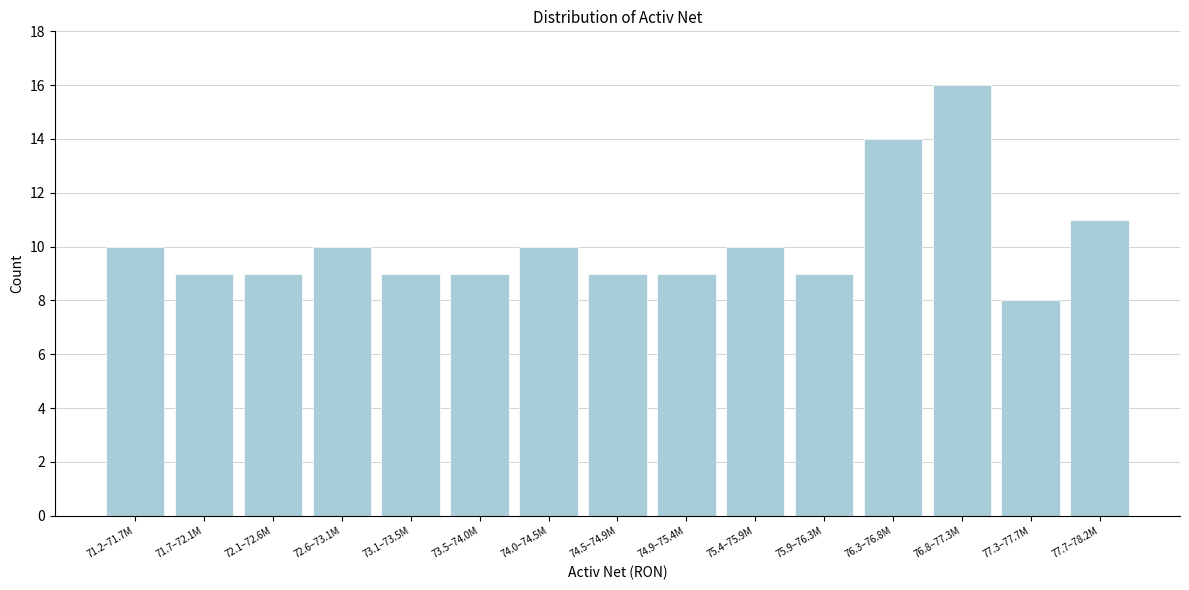

Reading left to right, what are all the values shown in this chart?

71.2–71.7M=10	71.7–72.1M=9	72.1–72.6M=9	72.6–73.1M=10	73.1–73.5M=9	73.5–74.0M=9	74.0–74.5M=10	74.5–74.9M=9	74.9–75.4M=9	75.4–75.9M=10	75.9–76.3M=9	76.3–76.8M=14	76.8–77.3M=16	77.3–77.7M=8	77.7–78.2M=11